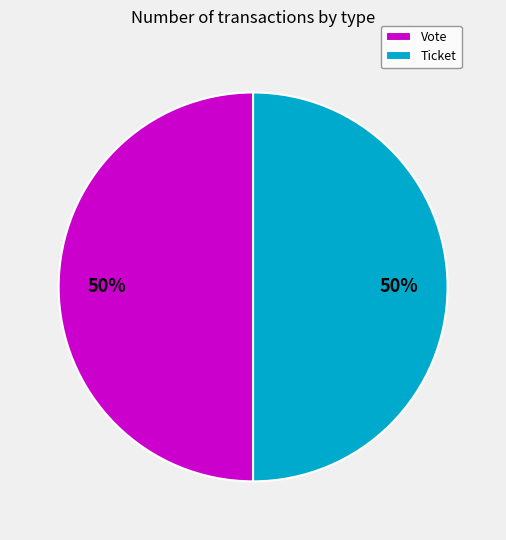

To the nearest percent, what percentage of the pie is Ticket?

50%